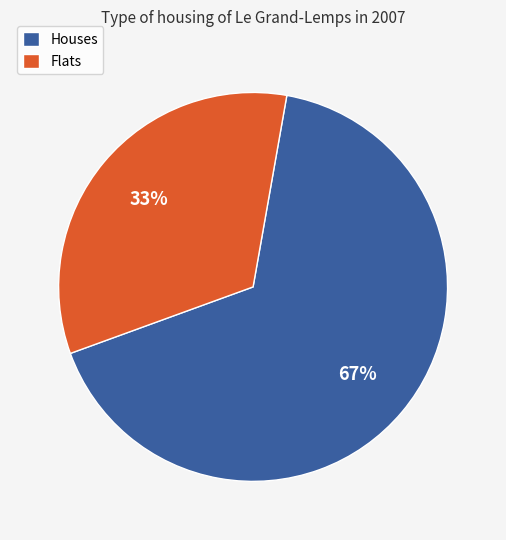

To the nearest percent, what portion does Flats represent?

33%